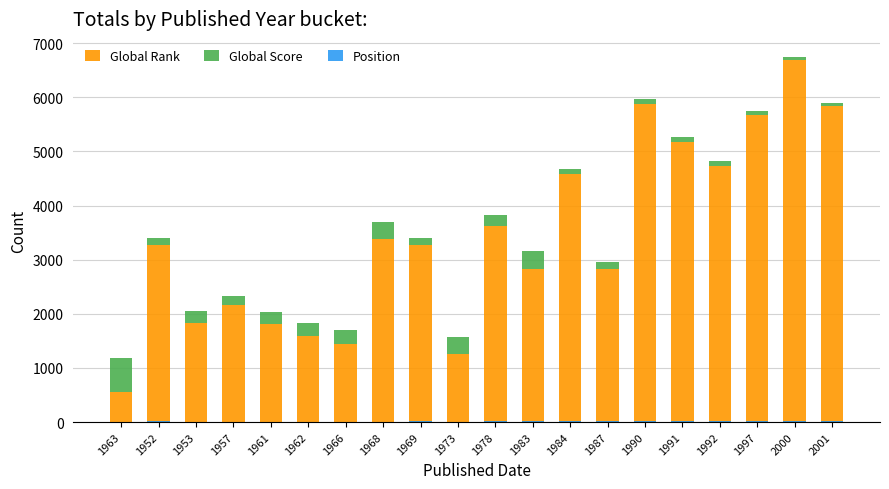

What is the sum of the Global Score values at 1968 and 1961?

524